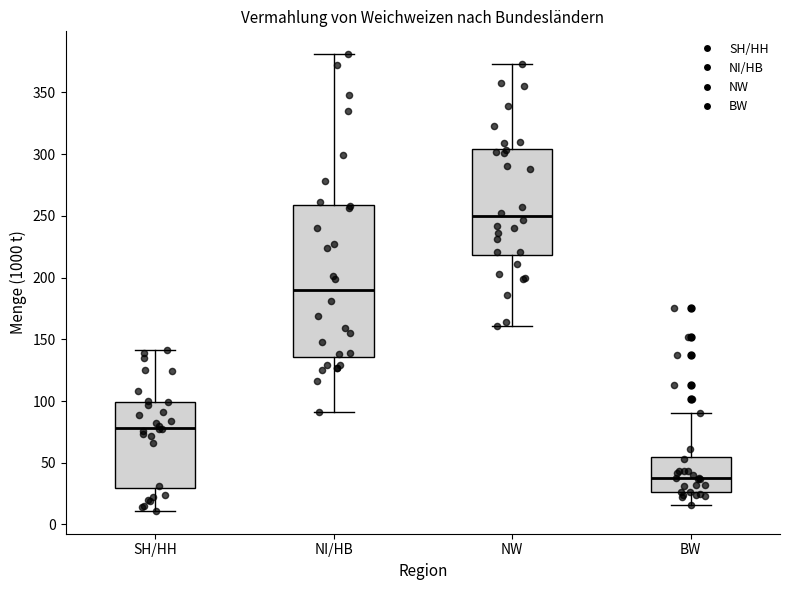

Reading left to right, transcribe this box plot: for each box, give where its median line is, the range the box spans, and where its two whiskers end, as read against the y-axis. The values are not printed on the chart, so give them approximately, as read against the axis.

SH/HH: median 80, box 30 to 100, whiskers 10 to 140
NI/HB: median 190, box 135 to 260, whiskers 90 to 380
NW: median 250, box 220 to 305, whiskers 160 to 375
BW: median 40, box 25 to 55, whiskers 15 to 90